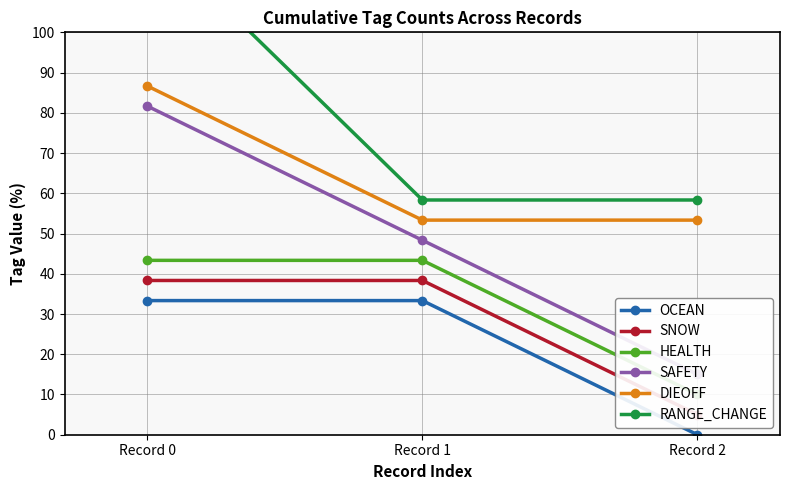

Reading right to left, extract all data points from this chart.

OCEAN: 0.0	33.3	33.3
SNOW: 5.0	38.3	38.3
HEALTH: 10.0	43.3	43.3
SAFETY: 15.0	48.3	81.7
DIEOFF: 53.3	53.3	86.7
RANGE_CHANGE: 58.3	58.3	125.0